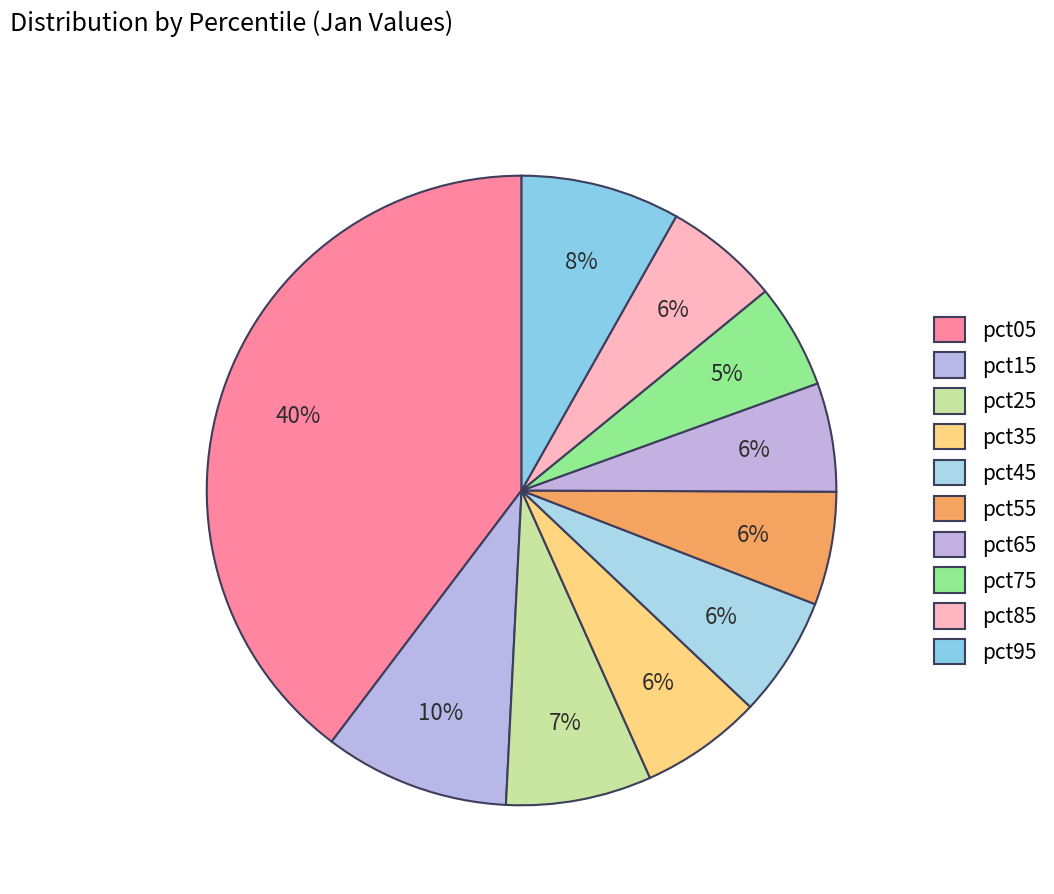

How many slices are in this pie chart?

10